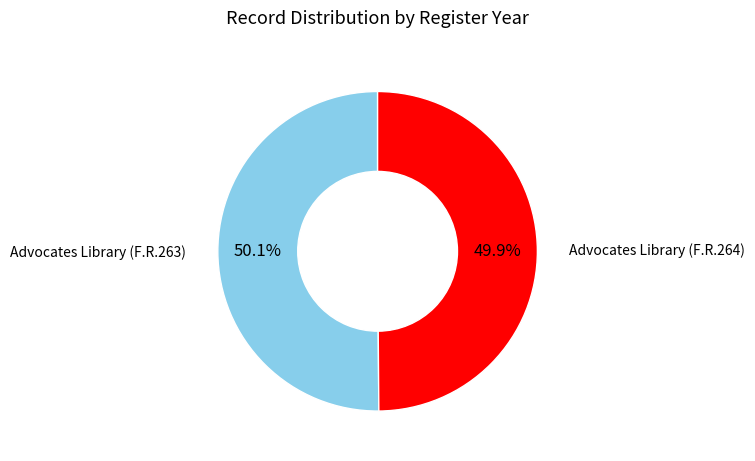

How many slices are in this pie chart?

2